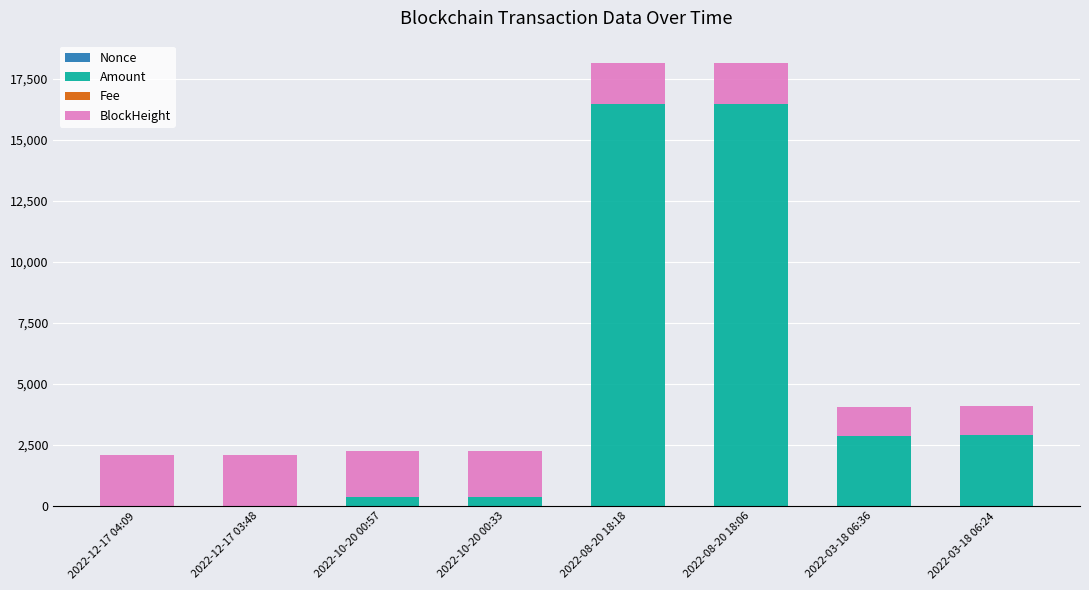

Are the bars grouped side by side (vs. stacked)?

No